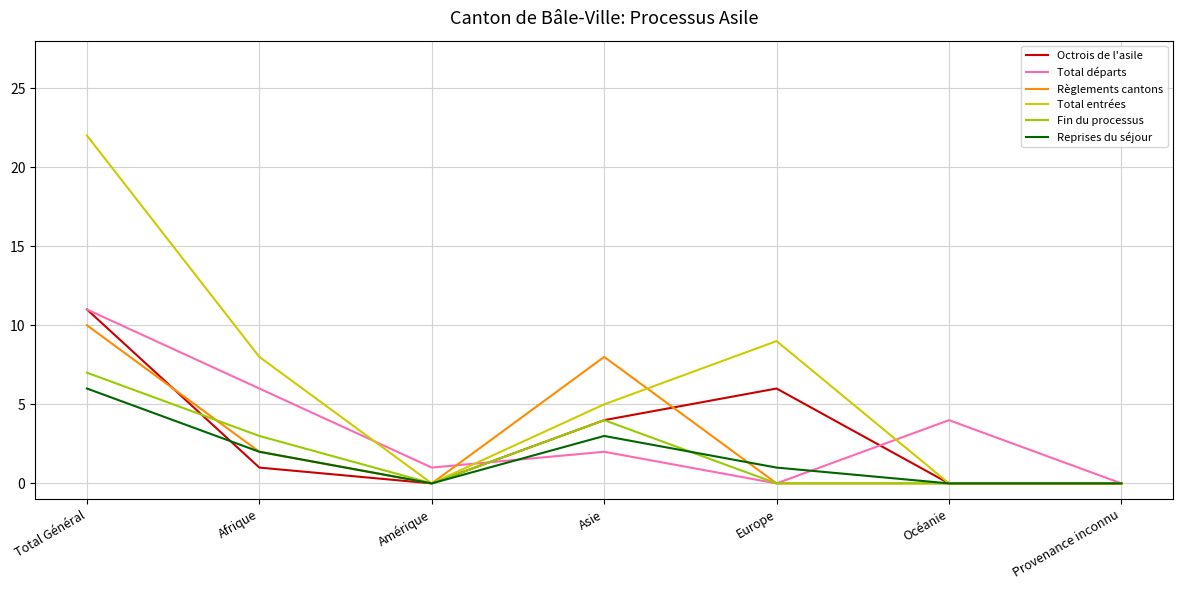

Which series has the widest spread of values?

Total entrées